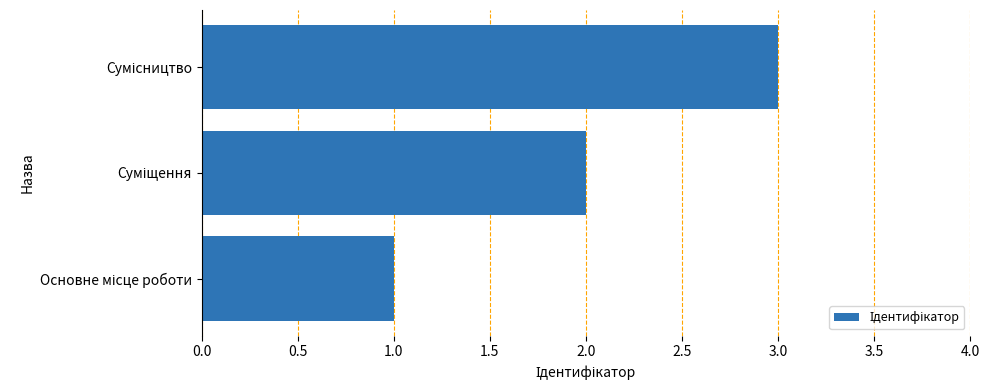

What is the maximum value shown in the chart?

3